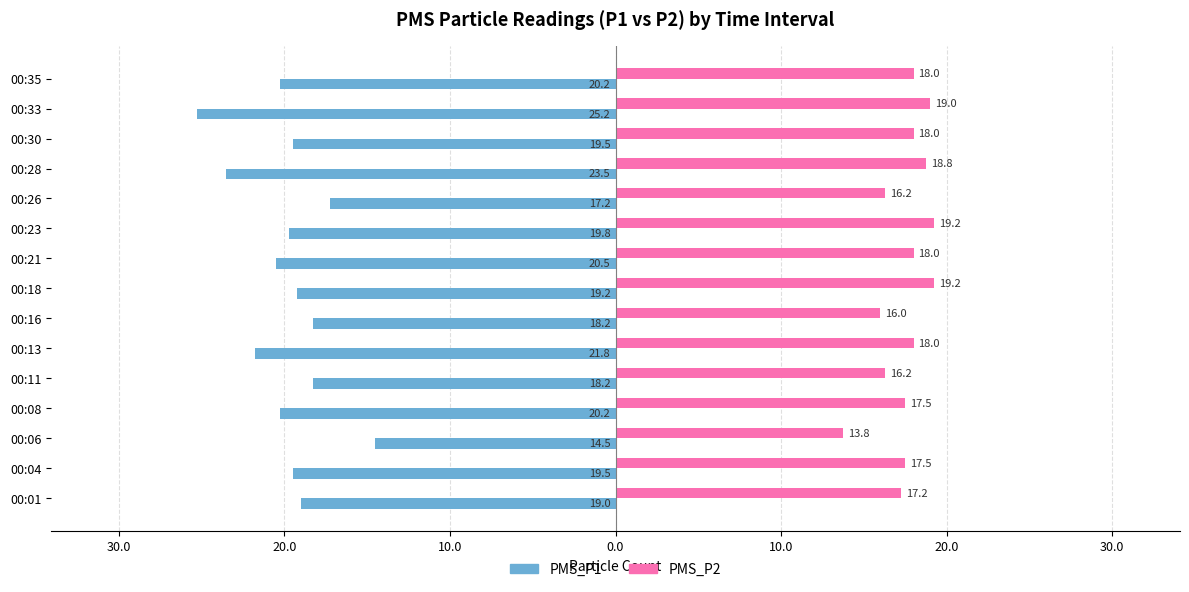

What are all the series names shown in the legend?

PMS_P1, PMS_P2